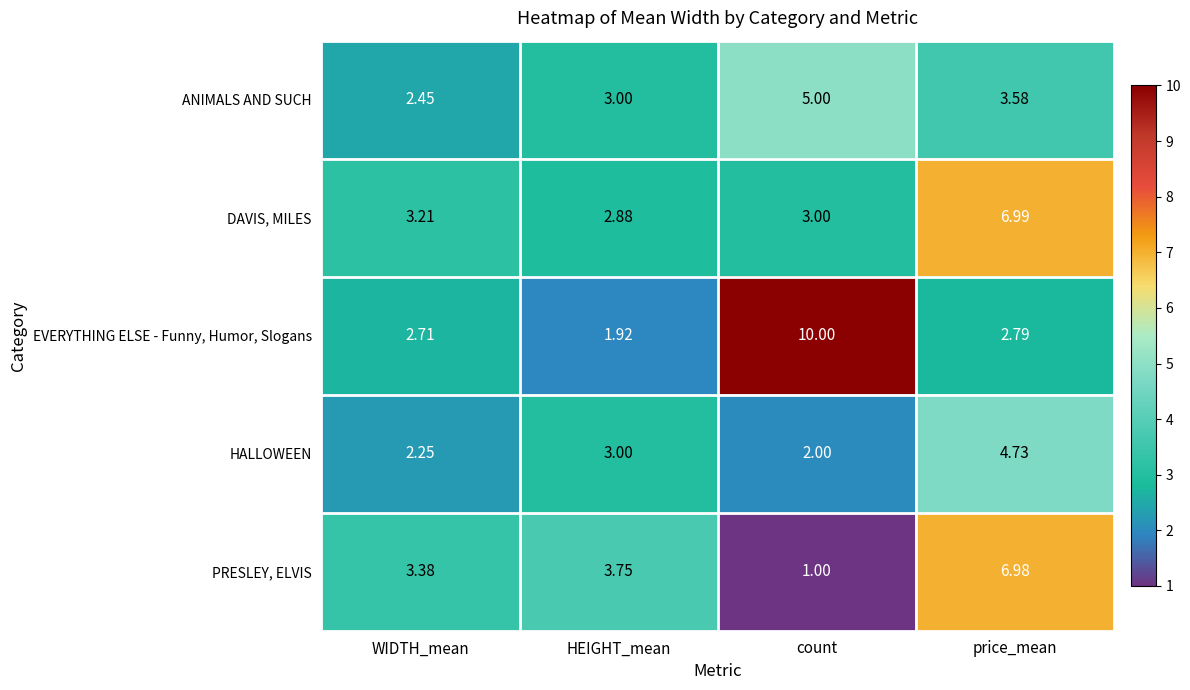

Rank the series by their average value, from lowest to highest.

HALLOWEEN, ANIMALS AND SUCH, PRESLEY, ELVIS, DAVIS, MILES, EVERYTHING ELSE - Funny, Humor, Slogans